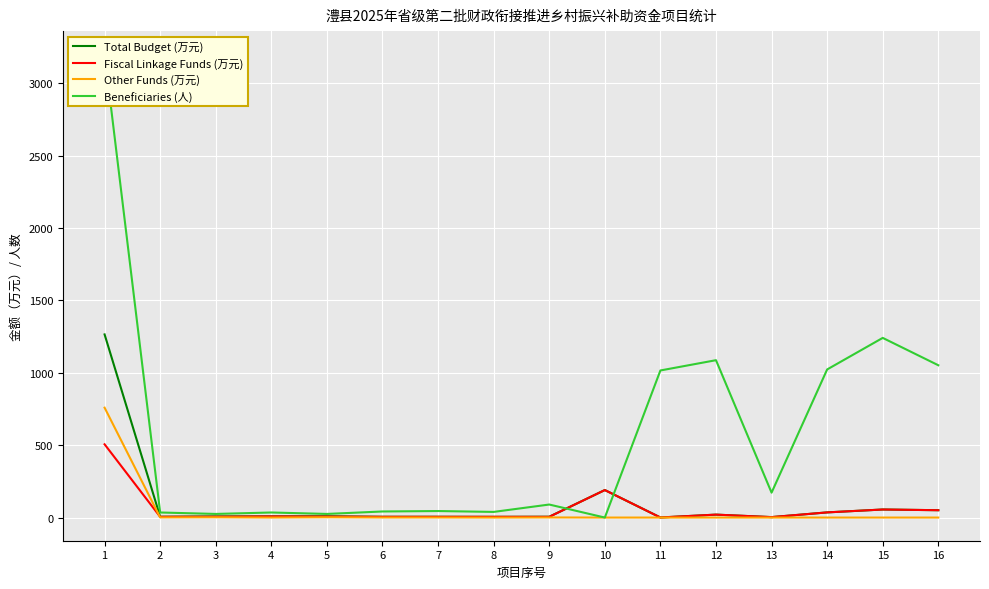

At how many categories does at least one series exceed 1207?

2